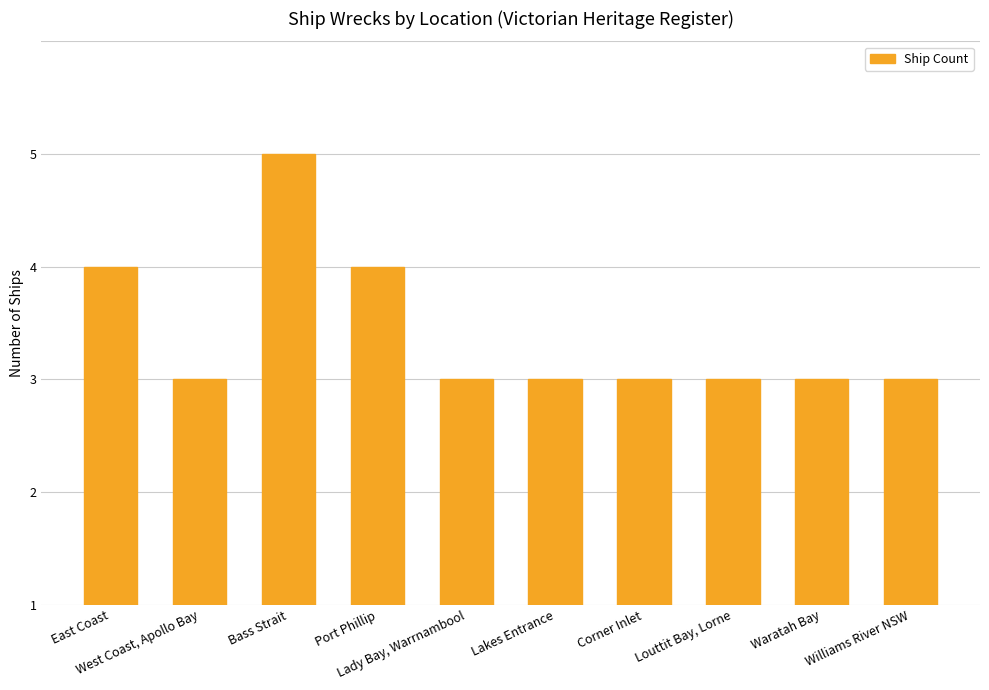

Rank the categories by value from highest to lowest.

Bass Strait, East Coast, Port Phillip, West Coast, Apollo Bay, Lady Bay, Warrnambool, Lakes Entrance, Corner Inlet, Louttit Bay, Lorne, Waratah Bay, Williams River NSW